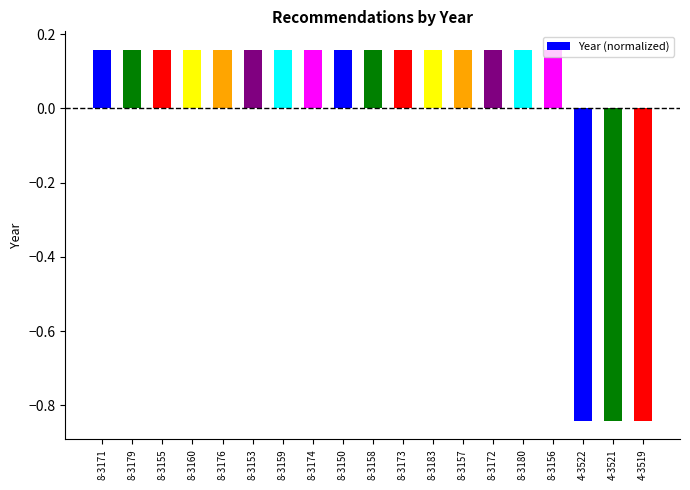

Count the number of categories in the chart.

19